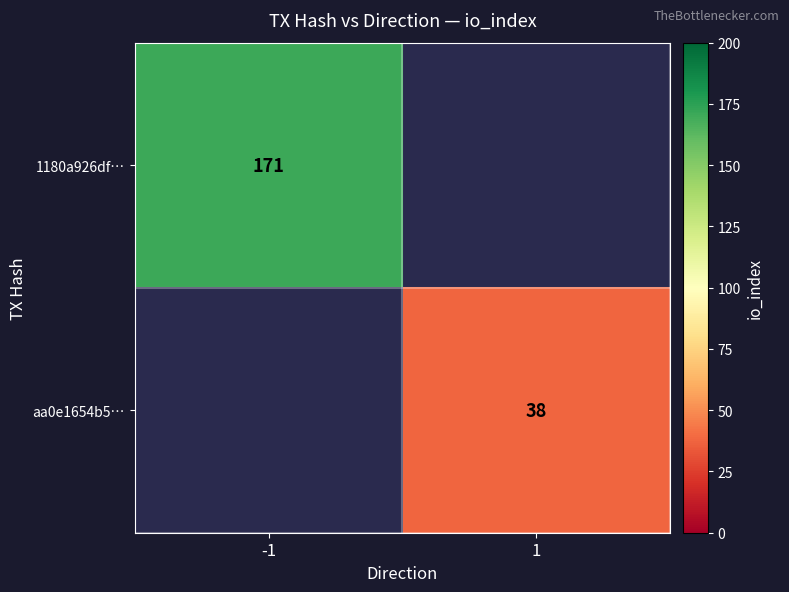

Which label corresponds to the smallest value in the chart?

1